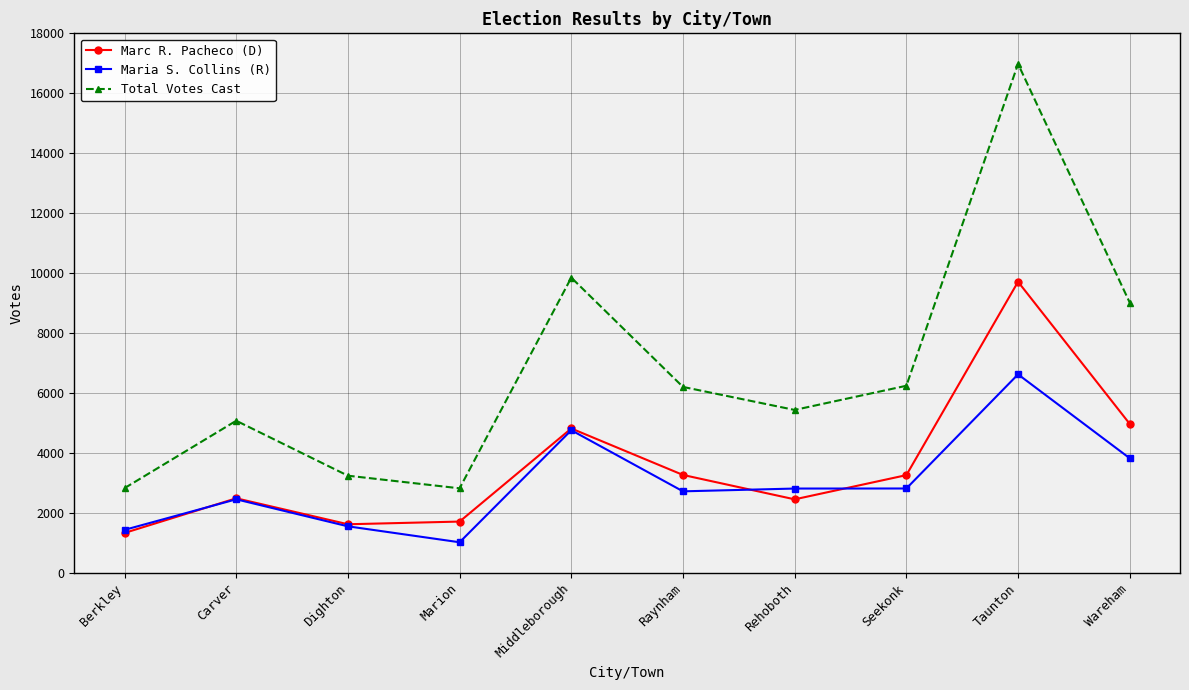

What is the greatest value displayed?

16978